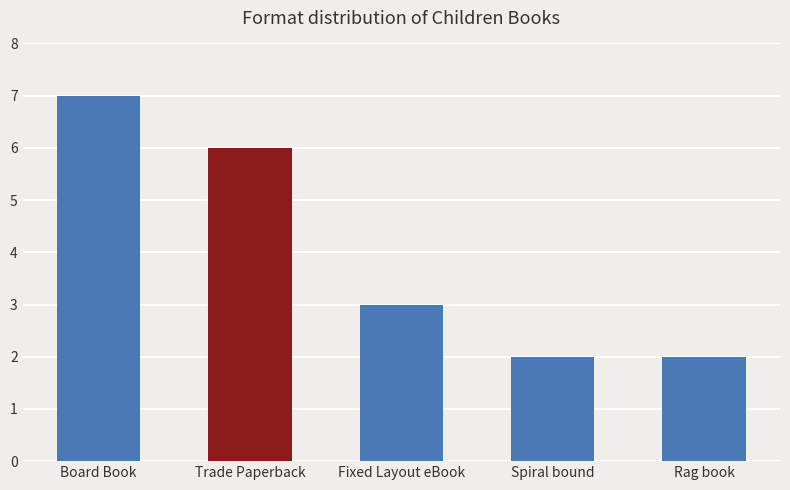

What is the approximate value at Fixed Layout eBook?

3